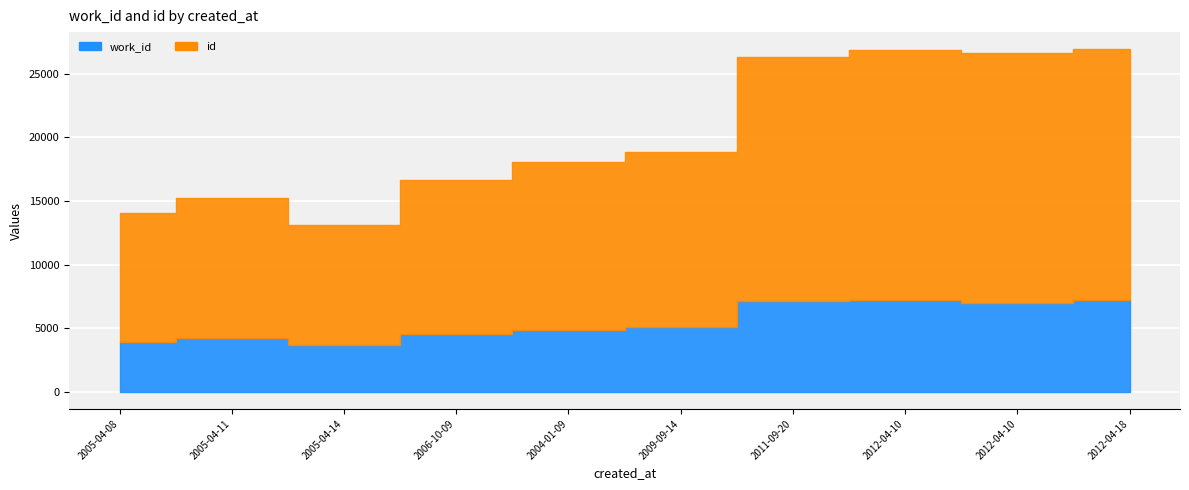

True or false: id and work_id intersect in this chart.

False